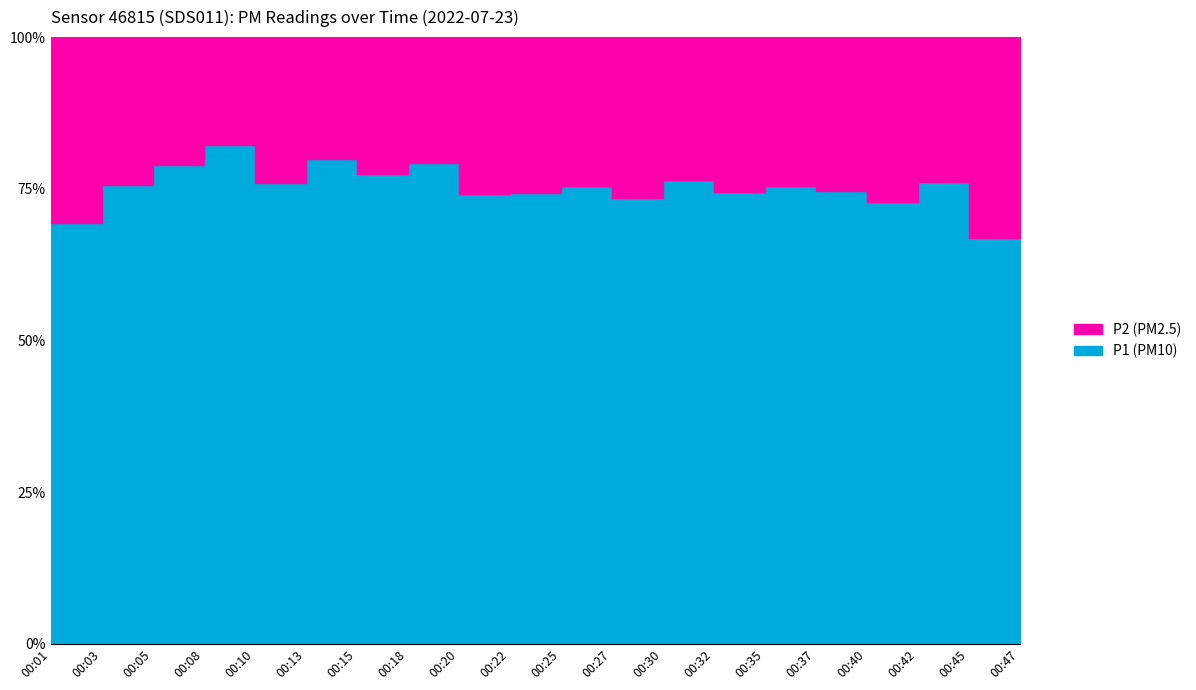

Which series has the largest range (max minus min)?

P1